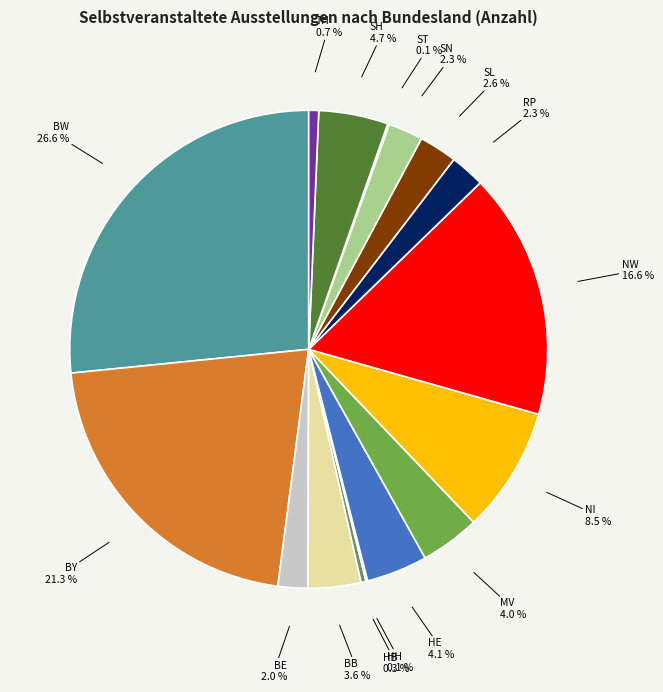

What is the smallest slice in the pie chart?

HH